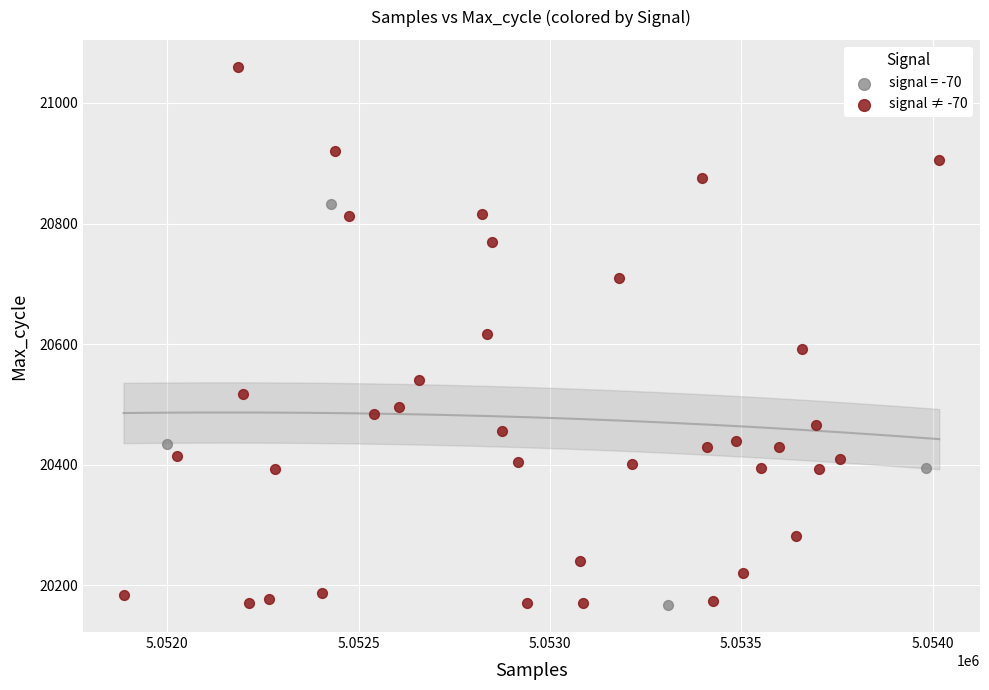

Which series reaches the maximum Y coordinate?

signal ≠ -70